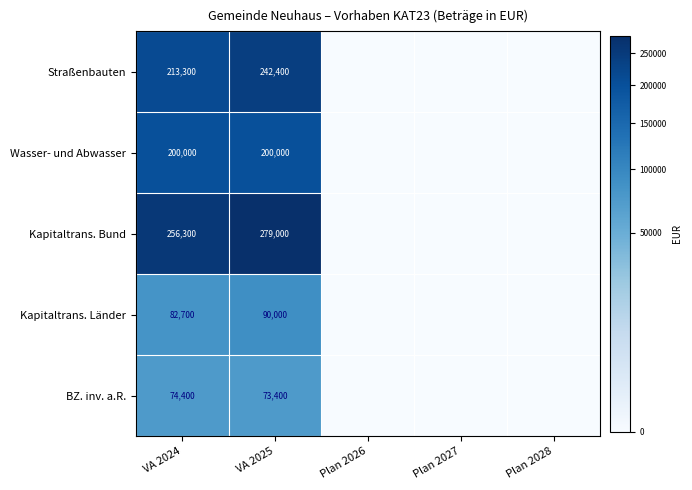

What is the total value across all series at VA 2024?

826700